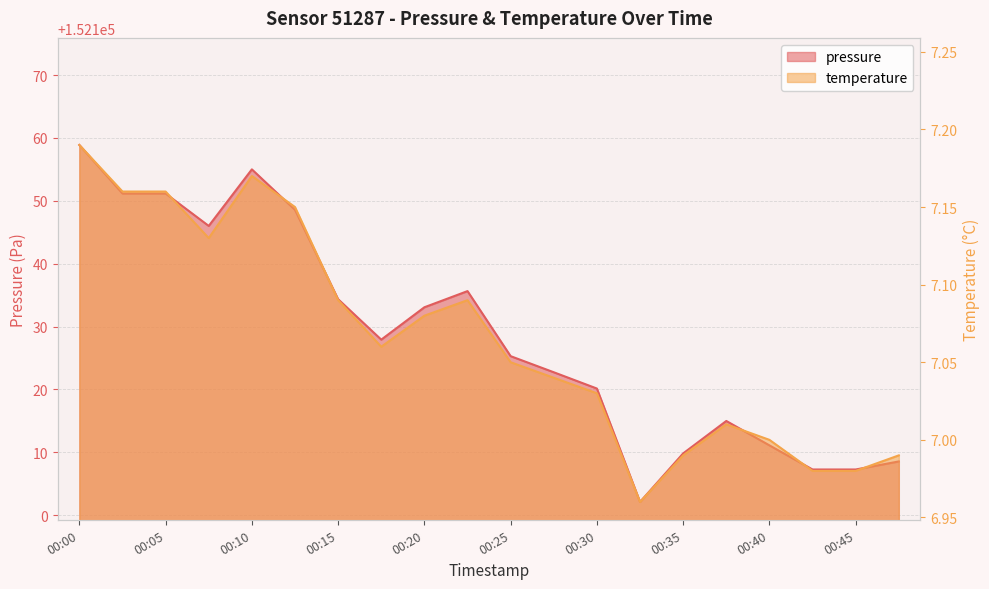

True or false: pressure has more than 1 points higher than both neighbors.

True